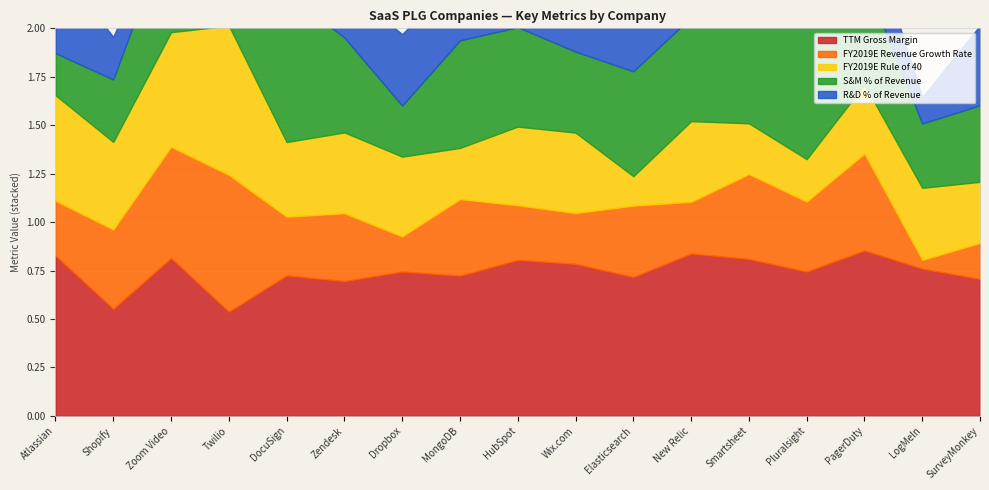

Reading left to right, extract all data points from this chart.

TTM Gross Margin: 0.8	0.6	0.8	0.5	0.7	0.7	0.7	0.7	0.8	0.8	0.7	0.8	0.8	0.7	0.9	0.8	0.7
FY2019E Revenue Growth Rate: 0.3	0.4	0.6	0.7	0.3	0.3	0.2	0.4	0.3	0.3	0.4	0.3	0.4	0.4	0.5	0.0	0.2
FY2019E Rule of 40: 0.5	0.5	0.6	0.8	0.4	0.4	0.4	0.3	0.4	0.4	0.2	0.4	0.3	0.2	0.4	0.4	0.3
S&M % of Revenue: 0.2	0.3	0.6	0.3	0.8	0.5	0.3	0.6	0.5	0.4	0.5	0.5	0.6	0.8	0.5	0.3	0.4
R&D % of Revenue: 0.5	0.2	0.1	0.3	0.3	0.3	0.4	0.3	0.2	0.3	0.4	0.2	0.3	0.3	0.3	0.1	0.4